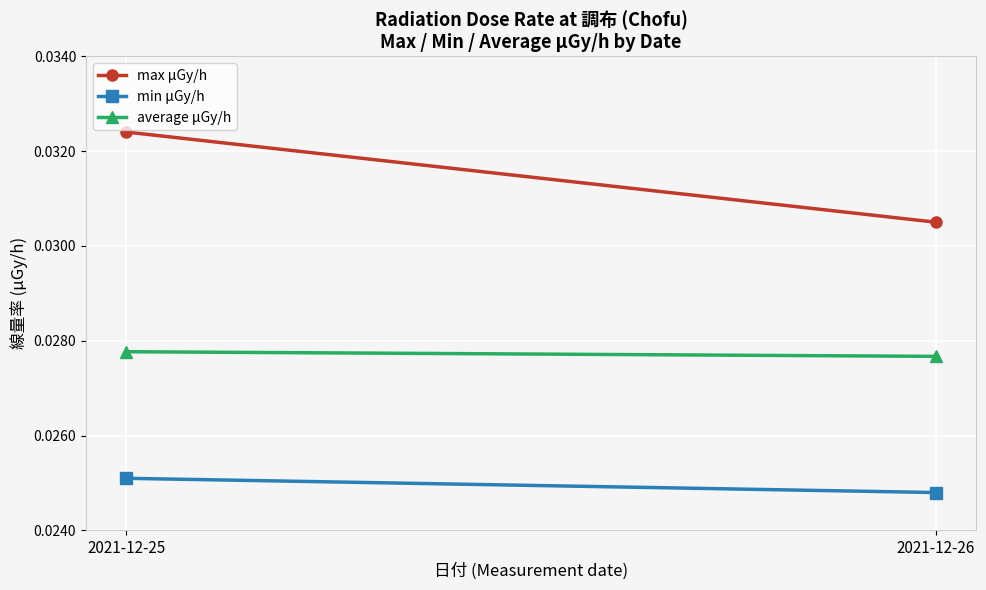

Which series has the largest total across all categories?

max μGy/h